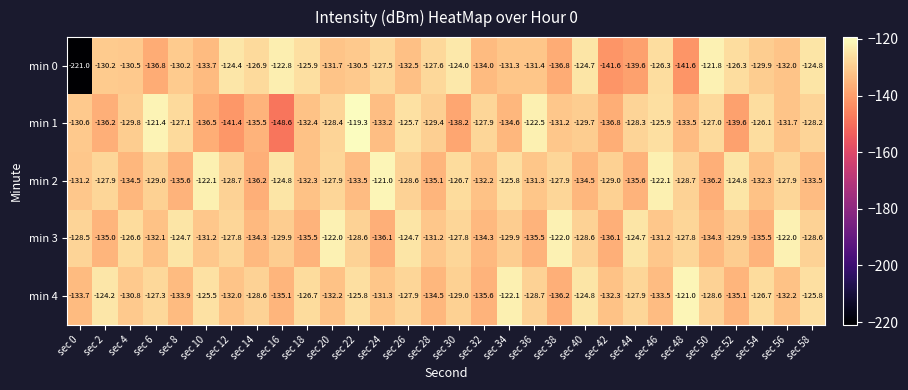

What is the difference between the min 2 values at sec 20 and sec 52?

3.1